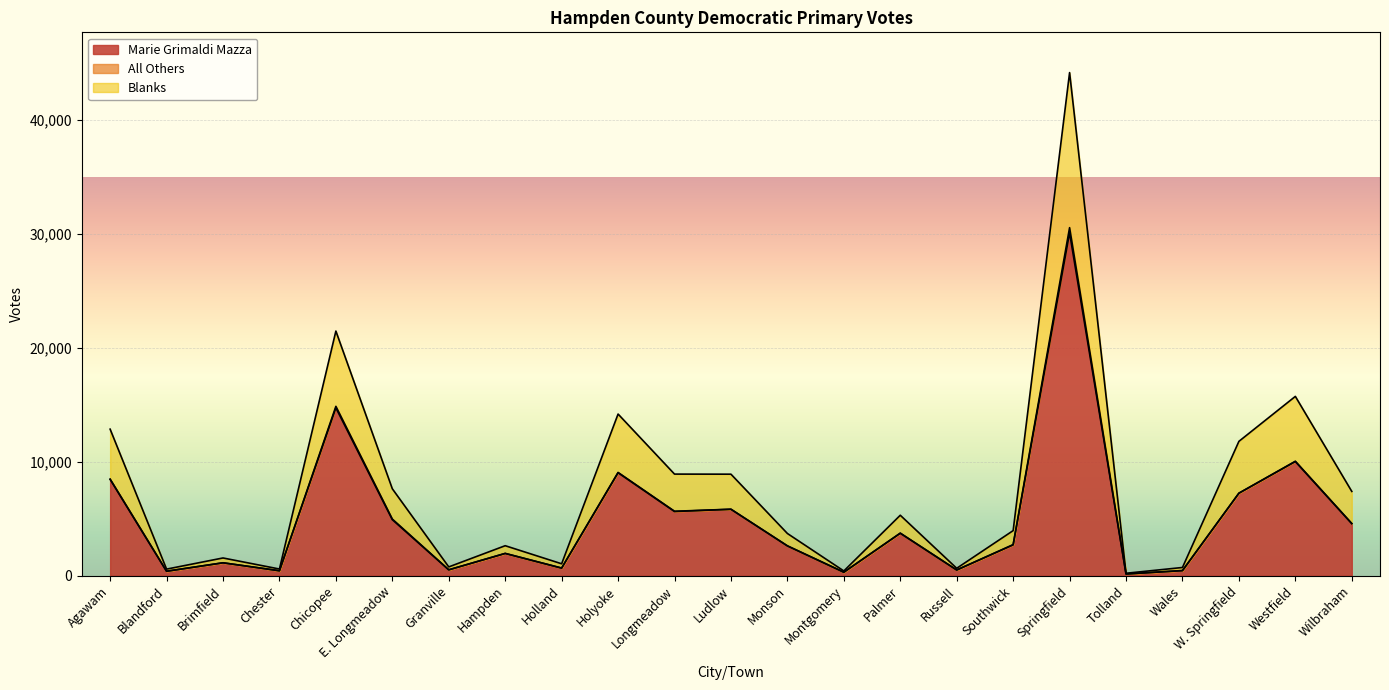

True or false: Marie Grimaldi Mazza and Blanks cross at least once.

False